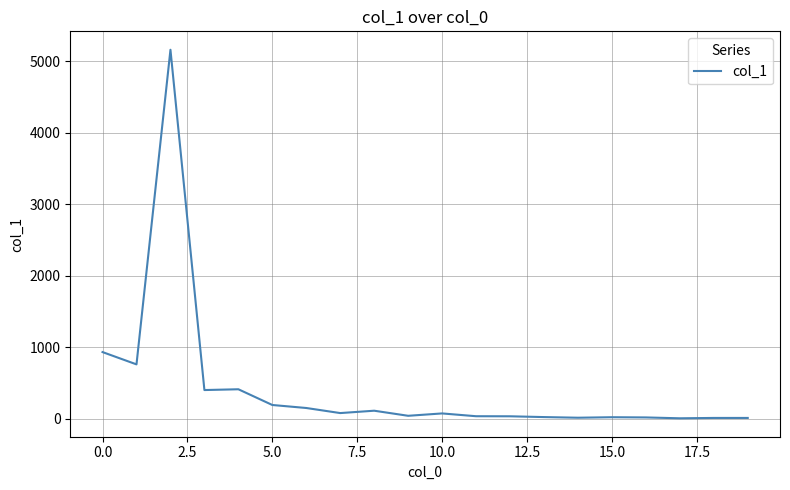

How many series are shown in this chart?

1